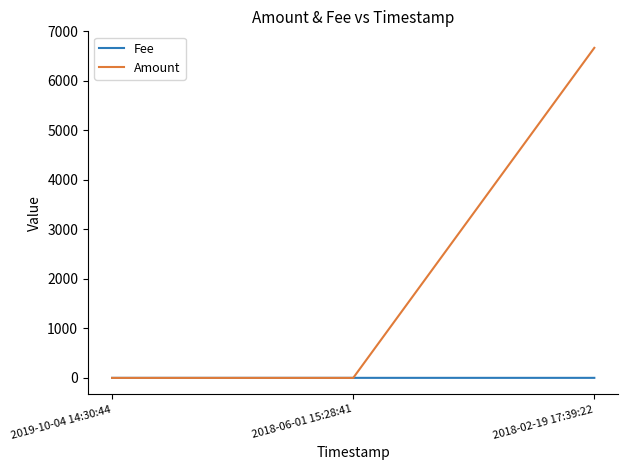

What is the maximum value shown in the chart?

6669.3